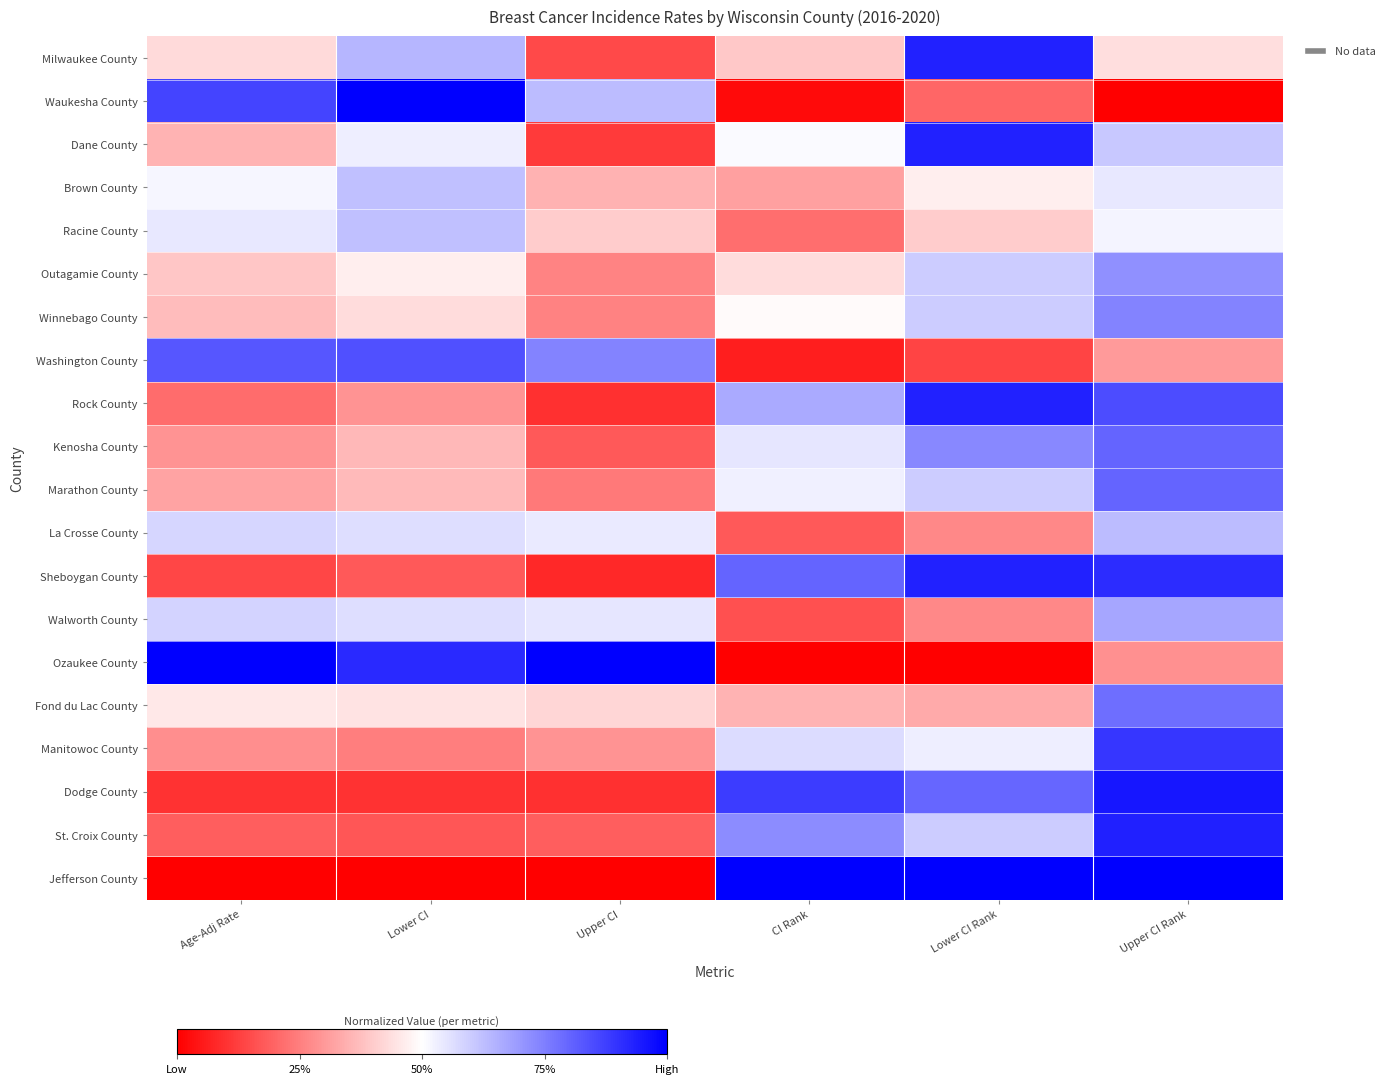

Reading left to right, transcribe all the data shown in this chart.

Milwaukee County: Age-Adj Rate=0.4	Lower CI=0.6	Upper CI=0.1	CI Rank=0.4	Lower CI Rank=0.9	Upper CI Rank=0.4
Waukesha County: Age-Adj Rate=0.9	Lower CI=1.0	Upper CI=0.6	CI Rank=0.0	Lower CI Rank=0.2	Upper CI Rank=0.0
Dane County: Age-Adj Rate=0.4	Lower CI=0.5	Upper CI=0.1	CI Rank=0.5	Lower CI Rank=0.9	Upper CI Rank=0.6
Brown County: Age-Adj Rate=0.5	Lower CI=0.6	Upper CI=0.3	CI Rank=0.3	Lower CI Rank=0.5	Upper CI Rank=0.5
Racine County: Age-Adj Rate=0.5	Lower CI=0.6	Upper CI=0.4	CI Rank=0.2	Lower CI Rank=0.4	Upper CI Rank=0.5
Outagamie County: Age-Adj Rate=0.4	Lower CI=0.5	Upper CI=0.3	CI Rank=0.4	Lower CI Rank=0.6	Upper CI Rank=0.7
Winnebago County: Age-Adj Rate=0.4	Lower CI=0.4	Upper CI=0.3	CI Rank=0.5	Lower CI Rank=0.6	Upper CI Rank=0.7
Washington County: Age-Adj Rate=0.8	Lower CI=0.8	Upper CI=0.7	CI Rank=0.1	Lower CI Rank=0.1	Upper CI Rank=0.3
Rock County: Age-Adj Rate=0.2	Lower CI=0.3	Upper CI=0.1	CI Rank=0.7	Lower CI Rank=0.9	Upper CI Rank=0.8
Kenosha County: Age-Adj Rate=0.3	Lower CI=0.4	Upper CI=0.2	CI Rank=0.5	Lower CI Rank=0.7	Upper CI Rank=0.8
Marathon County: Age-Adj Rate=0.3	Lower CI=0.4	Upper CI=0.2	CI Rank=0.5	Lower CI Rank=0.6	Upper CI Rank=0.8
La Crosse County: Age-Adj Rate=0.6	Lower CI=0.6	Upper CI=0.5	CI Rank=0.2	Lower CI Rank=0.3	Upper CI Rank=0.6
Sheboygan County: Age-Adj Rate=0.1	Lower CI=0.2	Upper CI=0.1	CI Rank=0.8	Lower CI Rank=0.9	Upper CI Rank=0.9
Walworth County: Age-Adj Rate=0.6	Lower CI=0.6	Upper CI=0.5	CI Rank=0.2	Lower CI Rank=0.3	Upper CI Rank=0.7
Ozaukee County: Age-Adj Rate=1.0	Lower CI=0.9	Upper CI=1.0	CI Rank=0.0	Lower CI Rank=0.0	Upper CI Rank=0.3
Fond du Lac County: Age-Adj Rate=0.5	Lower CI=0.4	Upper CI=0.4	CI Rank=0.4	Lower CI Rank=0.3	Upper CI Rank=0.8
Manitowoc County: Age-Adj Rate=0.3	Lower CI=0.2	Upper CI=0.3	CI Rank=0.6	Lower CI Rank=0.5	Upper CI Rank=0.9
Dodge County: Age-Adj Rate=0.1	Lower CI=0.1	Upper CI=0.1	CI Rank=0.9	Lower CI Rank=0.8	Upper CI Rank=1.0
St. Croix County: Age-Adj Rate=0.2	Lower CI=0.2	Upper CI=0.2	CI Rank=0.7	Lower CI Rank=0.6	Upper CI Rank=0.9
Jefferson County: Age-Adj Rate=0.0	Lower CI=0.0	Upper CI=0.0	CI Rank=1.0	Lower CI Rank=1.0	Upper CI Rank=1.0